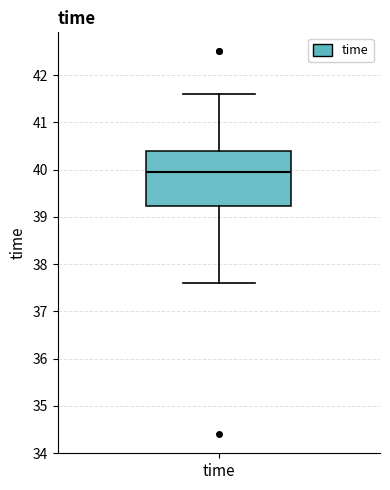

Read this box plot against the y-axis: the position of the median line, the range covered by the box, and the ends of both whiskers. The values are not printed on the chart, so give them approximately, as read against the axis.

median 40.0, box 39.2 to 40.4, whiskers 37.6 to 41.6